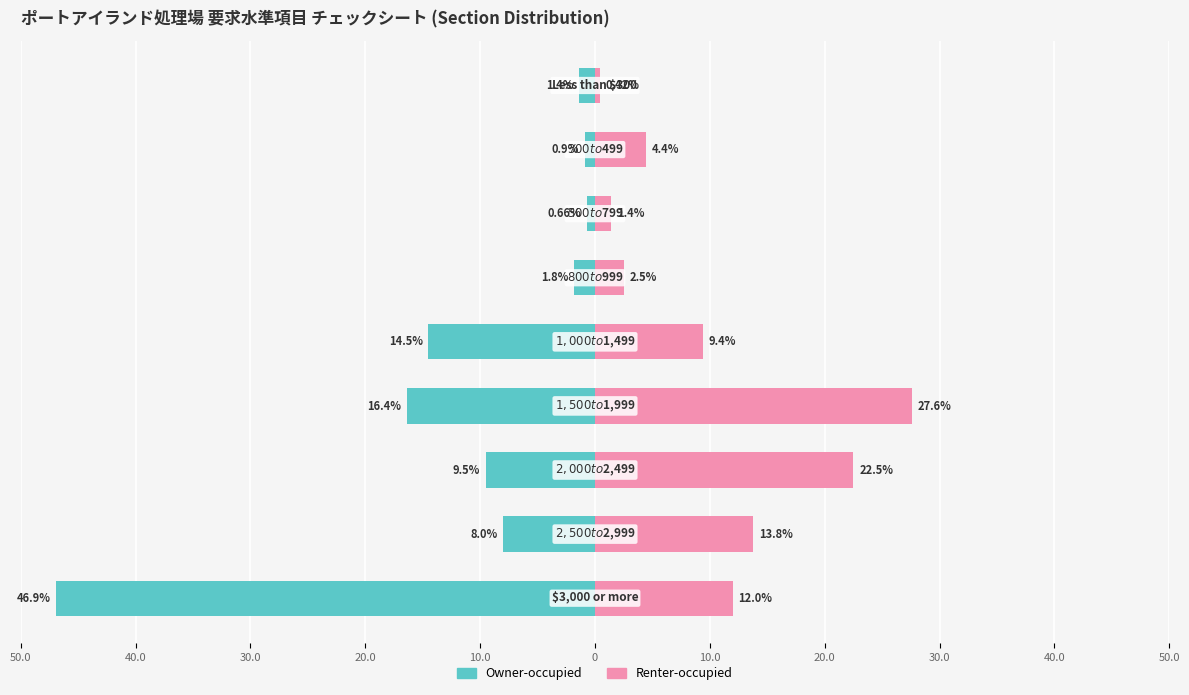

What is the difference between the maximum and minimum values in the Renter-occupied series?

27.2